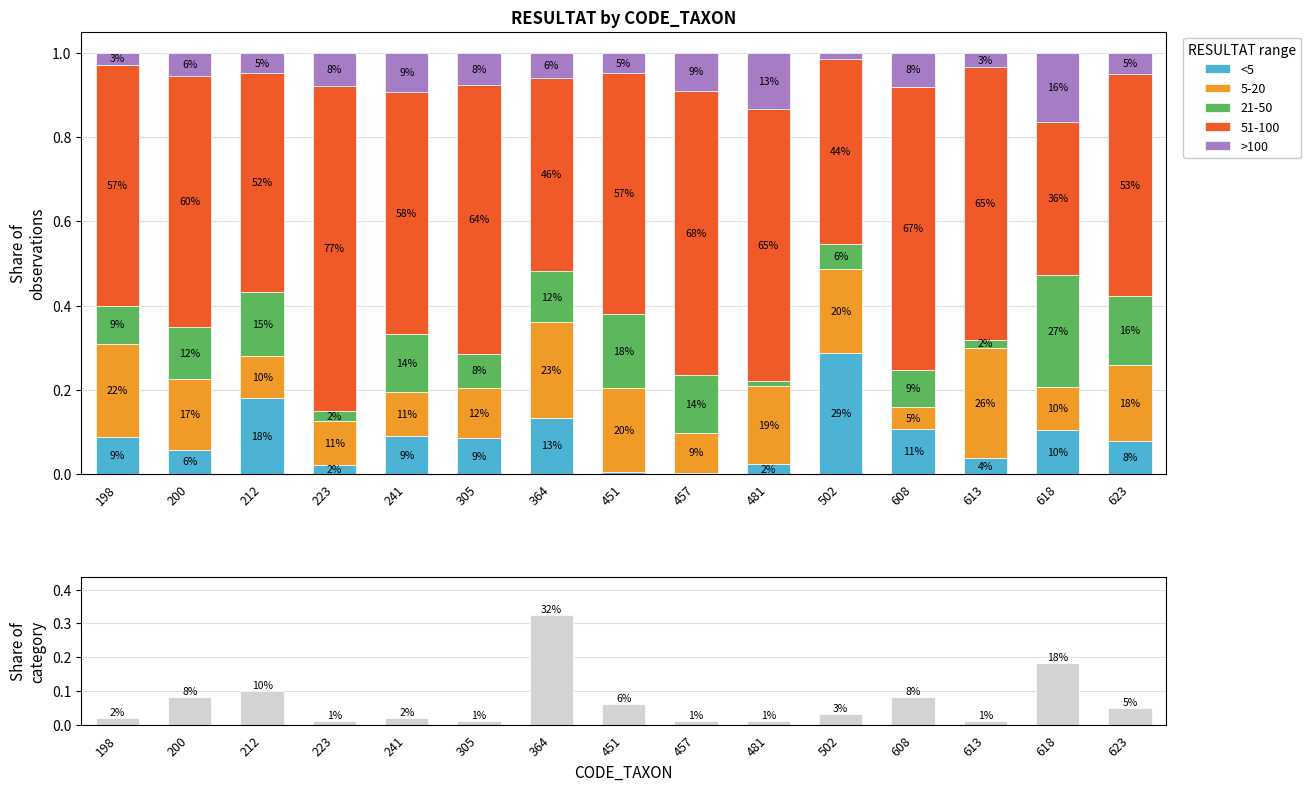

At which label does <5 reach its peak?

502